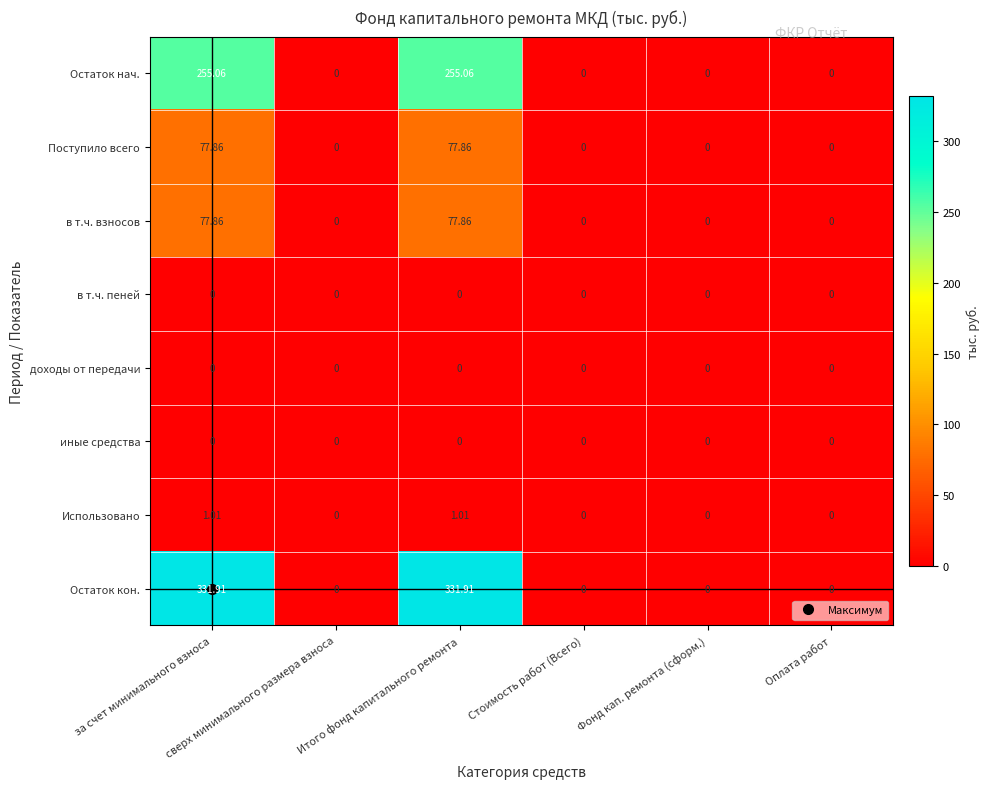

Count the number of data series in this chart.

8